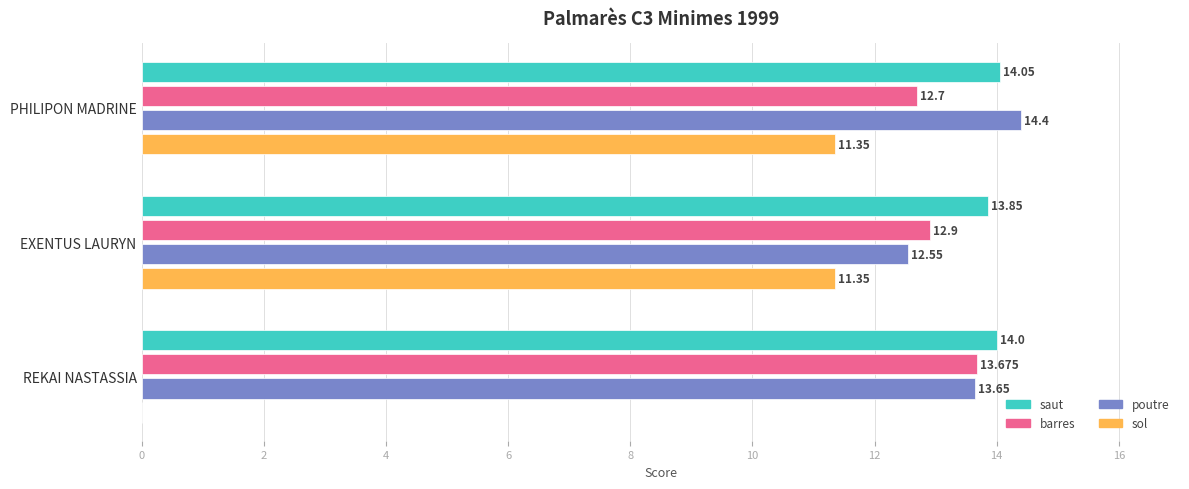

Is the value of sol at PHILIPON MADRINE greater than the value of barres at PHILIPON MADRINE?

No